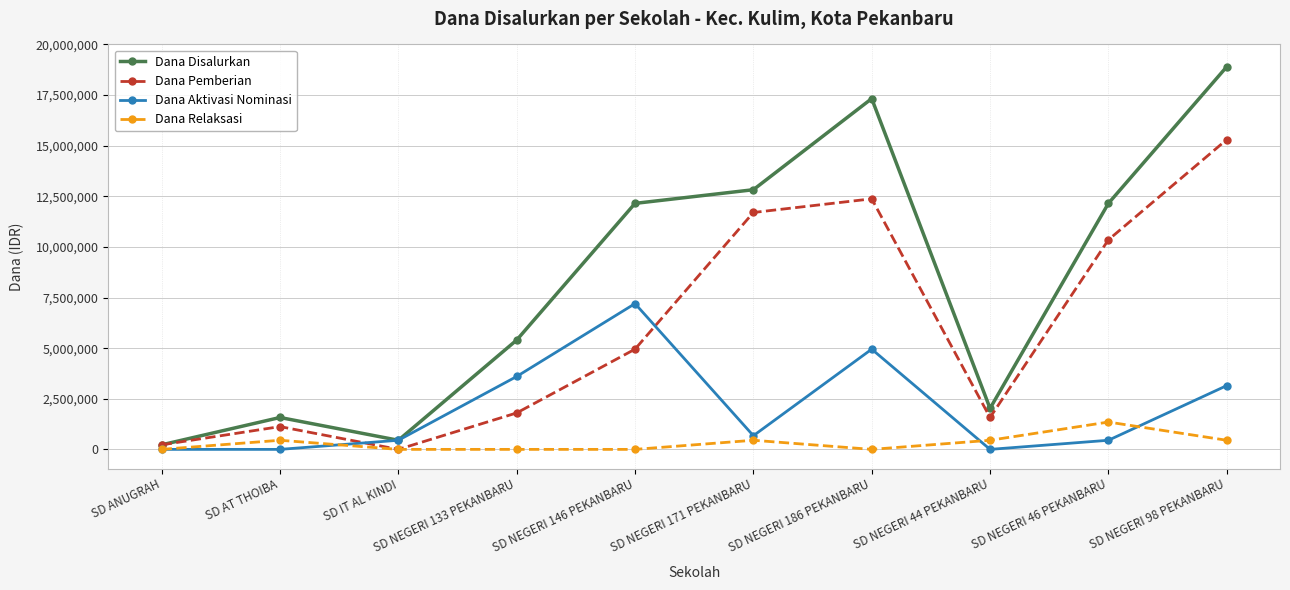

Reading left to right, list all the values displayed in this chart.

Dana Disalurkan: SD ANUGRAH=225000	SD AT THOIBA=1575000	SD IT AL KINDI=450000	SD NEGERI 133 PEKANBARU=5400000	SD NEGERI 146 PEKANBARU=12150000	SD NEGERI 171 PEKANBARU=12825000	SD NEGERI 186 PEKANBARU=17325000	SD NEGERI 44 PEKANBARU=2025000	SD NEGERI 46 PEKANBARU=12150000	SD NEGERI 98 PEKANBARU=18900000
Dana Pemberian: SD ANUGRAH=225000	SD AT THOIBA=1125000	SD IT AL KINDI=0	SD NEGERI 133 PEKANBARU=1800000	SD NEGERI 146 PEKANBARU=4950000	SD NEGERI 171 PEKANBARU=11700000	SD NEGERI 186 PEKANBARU=12375000	SD NEGERI 44 PEKANBARU=1575000	SD NEGERI 46 PEKANBARU=10350000	SD NEGERI 98 PEKANBARU=15300000
Dana Aktivasi Nominasi: SD ANUGRAH=0	SD AT THOIBA=0	SD IT AL KINDI=450000	SD NEGERI 133 PEKANBARU=3600000	SD NEGERI 146 PEKANBARU=7200000	SD NEGERI 171 PEKANBARU=675000	SD NEGERI 186 PEKANBARU=4950000	SD NEGERI 44 PEKANBARU=0	SD NEGERI 46 PEKANBARU=450000	SD NEGERI 98 PEKANBARU=3150000
Dana Relaksasi: SD ANUGRAH=0	SD AT THOIBA=450000	SD IT AL KINDI=0	SD NEGERI 133 PEKANBARU=0	SD NEGERI 146 PEKANBARU=0	SD NEGERI 171 PEKANBARU=450000	SD NEGERI 186 PEKANBARU=0	SD NEGERI 44 PEKANBARU=450000	SD NEGERI 46 PEKANBARU=1350000	SD NEGERI 98 PEKANBARU=450000